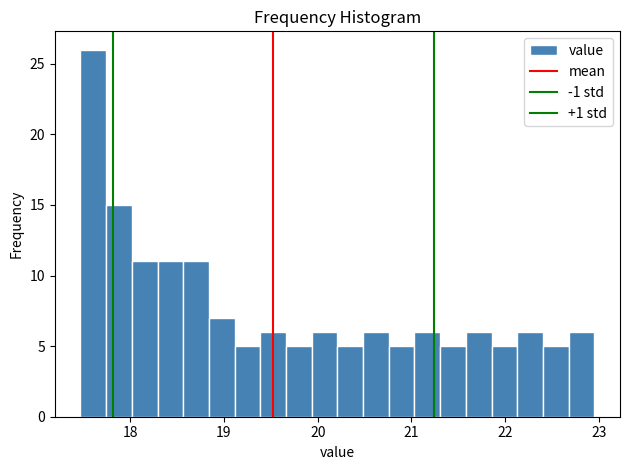

Read against the x-axis, roughly where is the centre of the tallest bar?

17.6